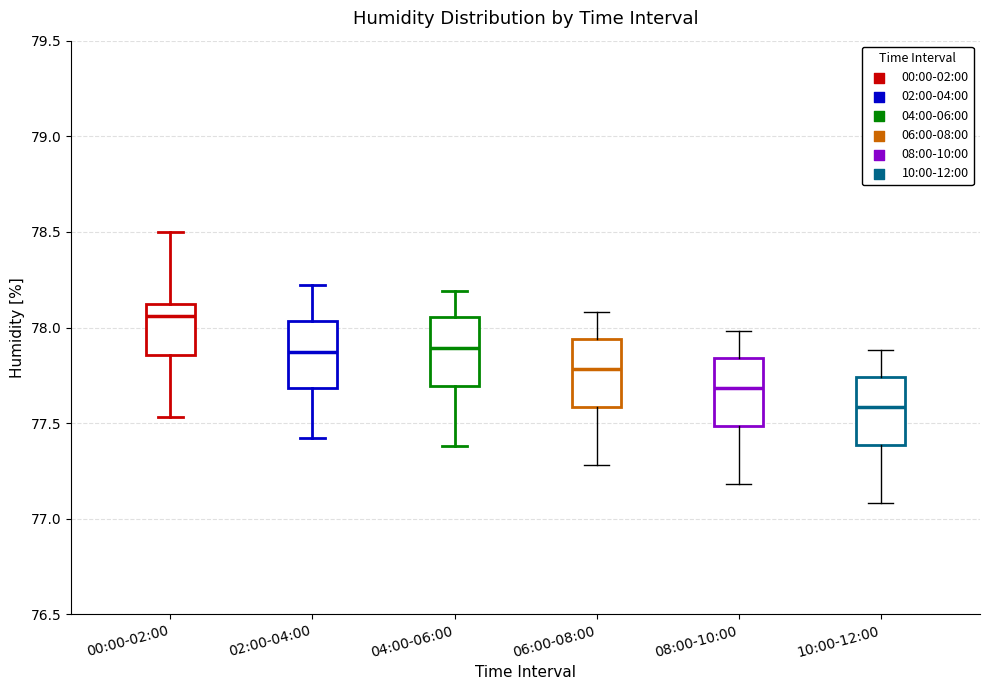

Reading left to right, transcribe this box plot: for each box, give where its median line is, the range the box spans, and where its two whiskers end, as read against the y-axis. The values are not printed on the chart, so give them approximately, as read against the axis.

00:00-02:00: median 78.05, box 77.85 to 78.15, whiskers 77.55 to 78.50
02:00-04:00: median 77.85, box 77.70 to 78.05, whiskers 77.40 to 78.20
04:00-06:00: median 77.90, box 77.70 to 78.05, whiskers 77.40 to 78.20
06:00-08:00: median 77.80, box 77.60 to 77.95, whiskers 77.30 to 78.10
08:00-10:00: median 77.70, box 77.50 to 77.85, whiskers 77.20 to 78.00
10:00-12:00: median 77.60, box 77.40 to 77.75, whiskers 77.10 to 77.90